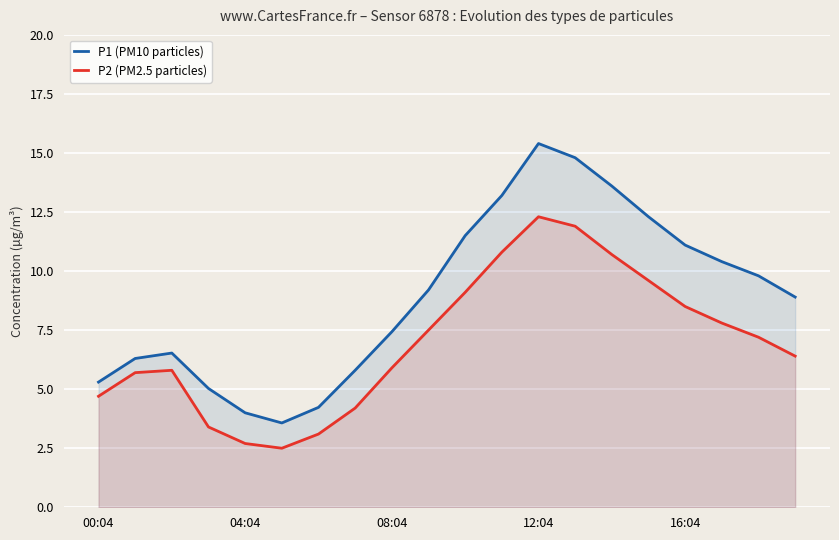

List the series in order of their overall mean, highest first.

P1 (PM10 particles), P2 (PM2.5 particles)